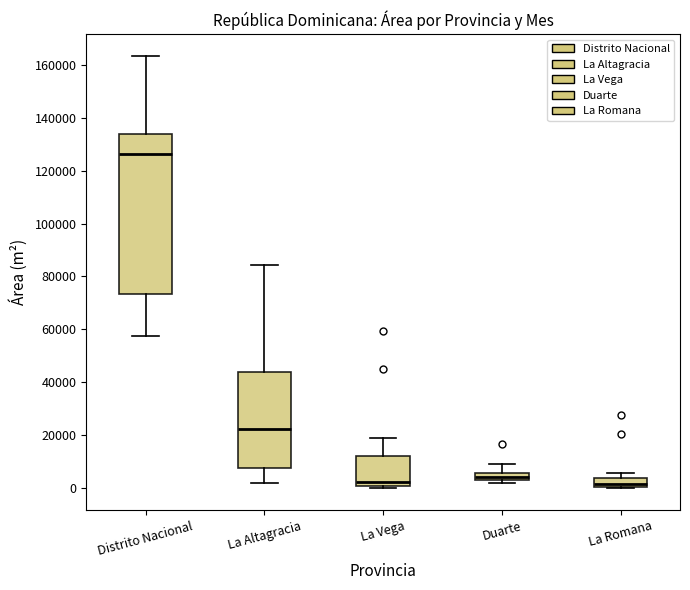

Where is the lower edge of the box for Duarte on the y-axis? The values are not printed on the chart, so give them approximately, as read against the axis.

4000